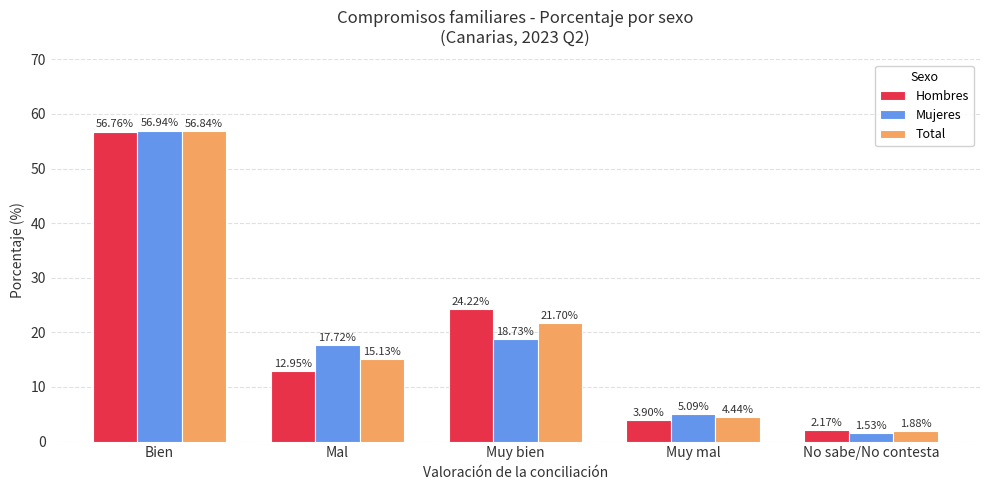

What is the highest value of the Mujeres series?

56.9